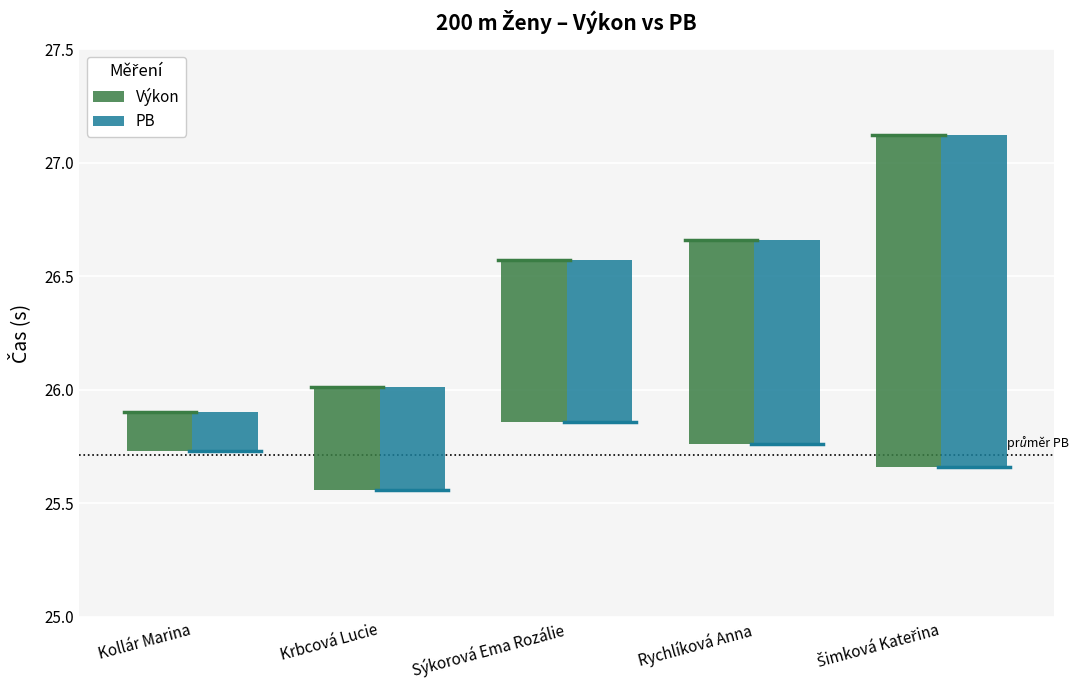

How many bars are there in total?

10